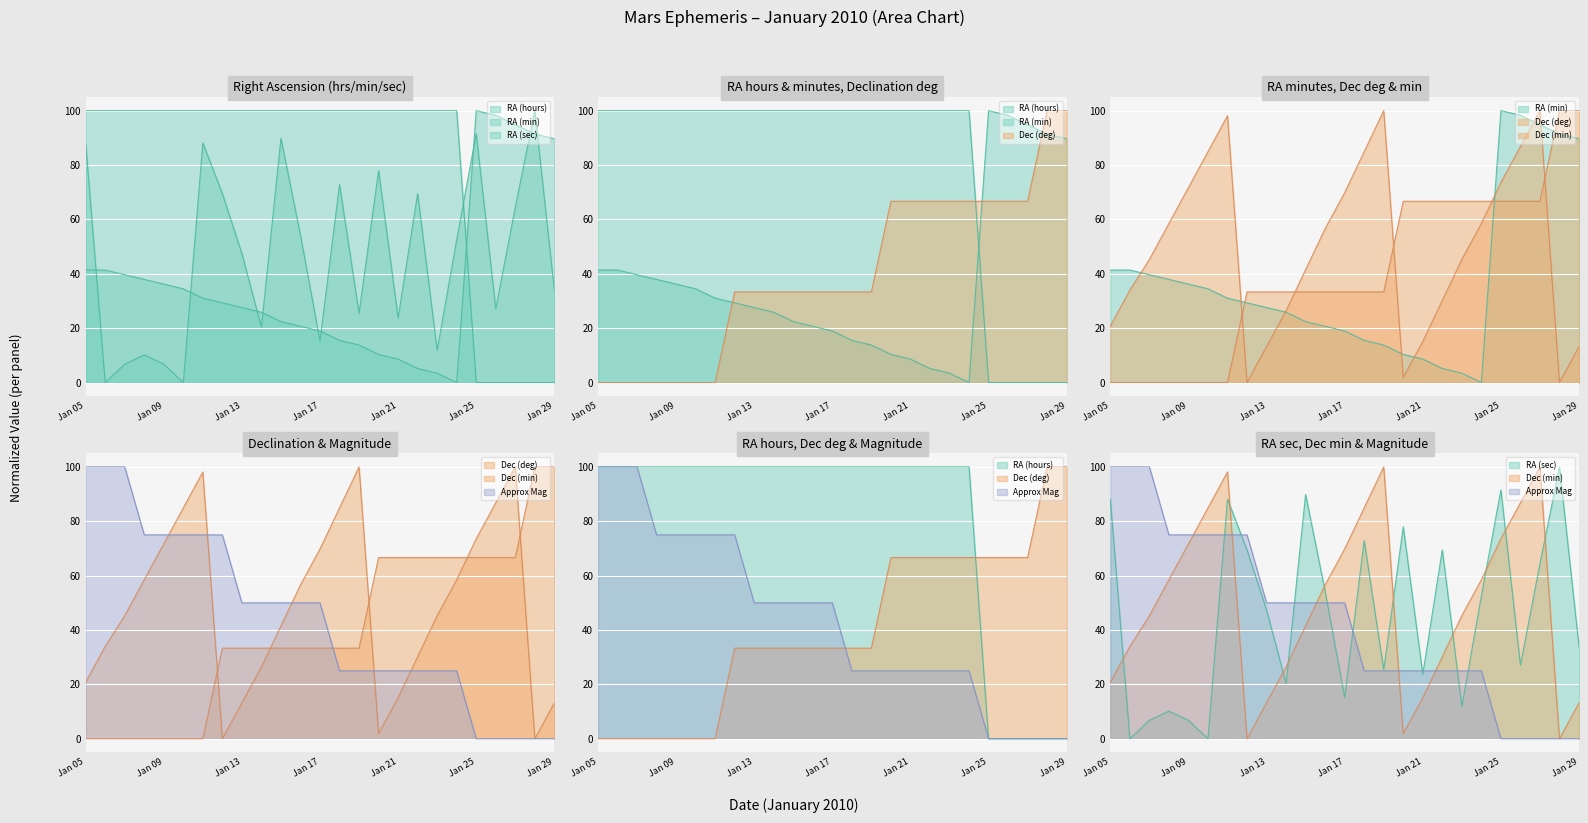

What value does the Dec (deg) series have at Jan 28?

100.0